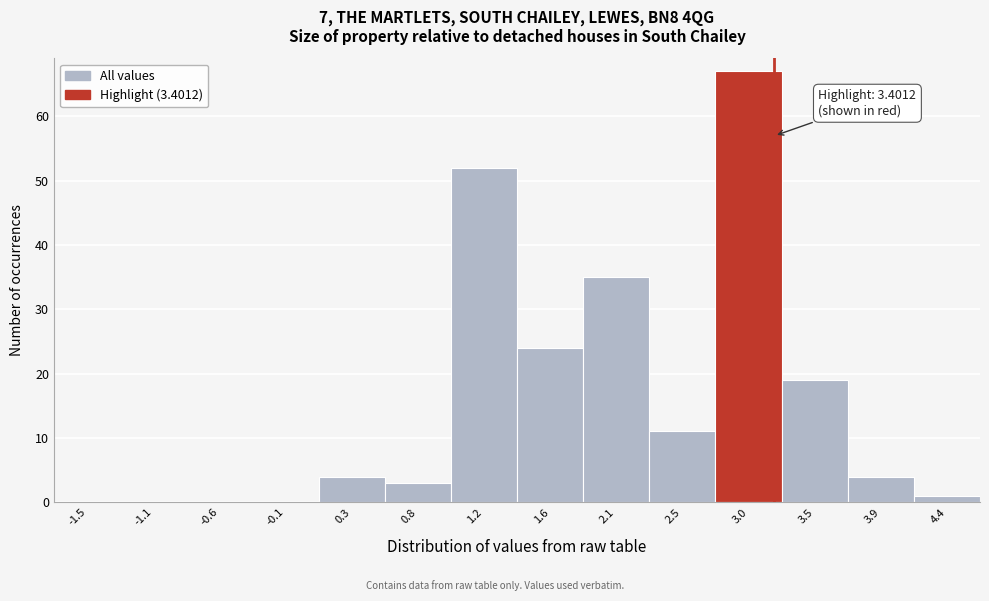

Reading left to right, extract all data points from this chart.

-1.5=0	-1.1=0	-0.6=0	-0.1=0	0.3=4	0.8=3	1.2=52	1.6=24	2.1=35	2.5=11	3.0=67	3.5=19	3.9=4	4.4=1